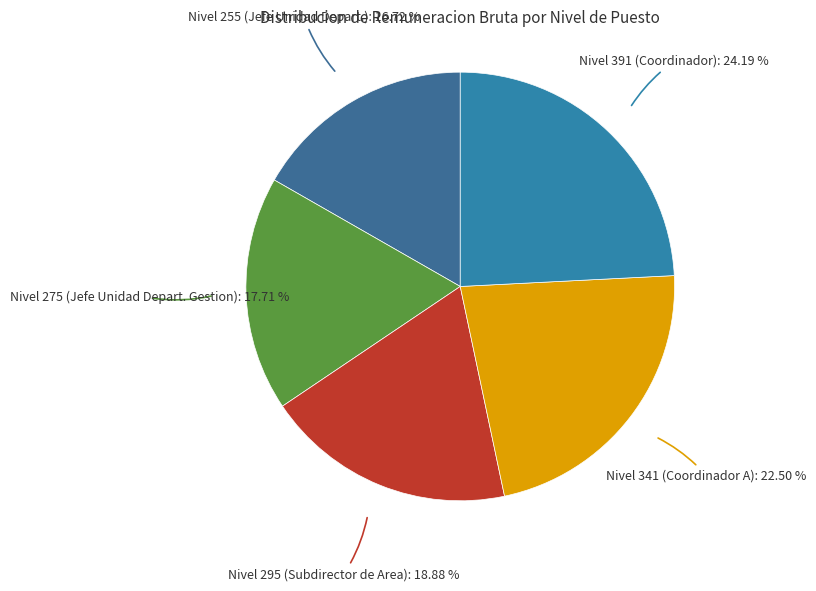

Does Nivel 255 (Jefe Unidad Depart.) represent more than half of the total?

No